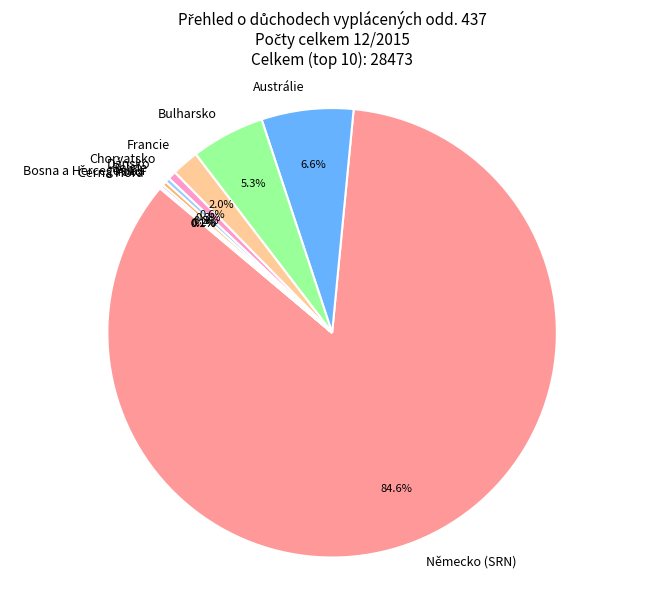

What is the majority slice?

Německo (SRN)